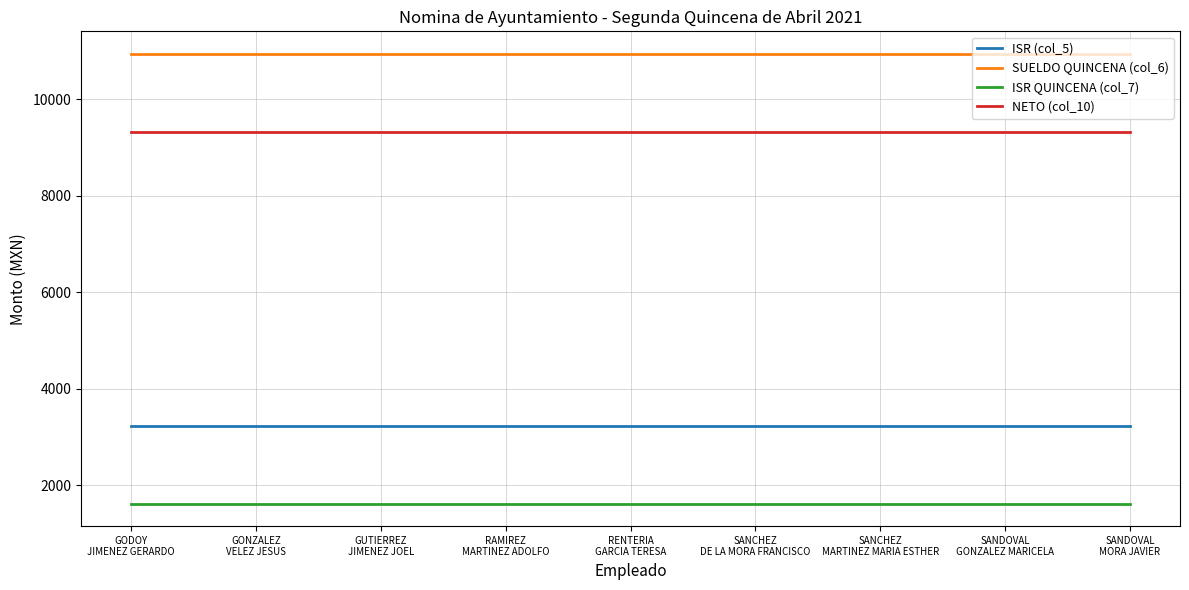

List the series in order of their peak value, lowest first.

ISR QUINCENA (col_7), ISR (col_5), NETO (col_10), SUELDO QUINCENA (col_6)